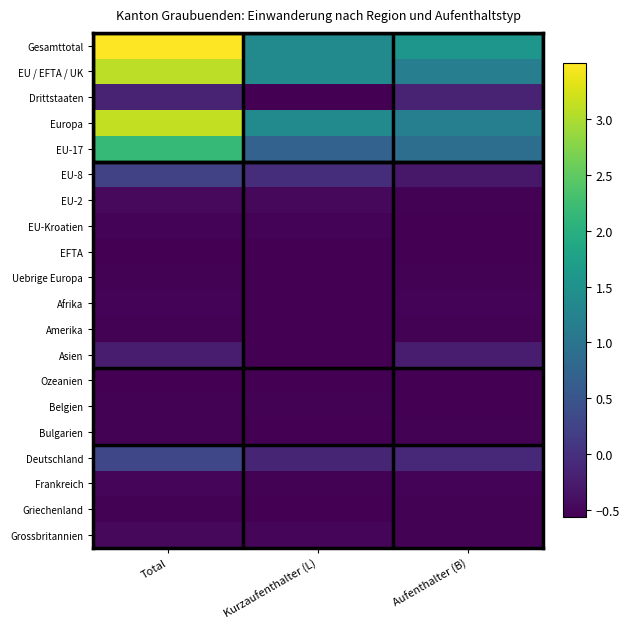

At Total, list the series in order from largest to smallest.

Gesamttotal, Europa, EU / EFTA / UK, EU-17, Deutschland, EU-8, Drittstaaten, Asien, EU-2, Grossbritannien, Frankreich, EU-Kroatien, Afrika, Uebrige Europa, Amerika, Belgien, Bulgarien, Griechenland, EFTA, Ozeanien